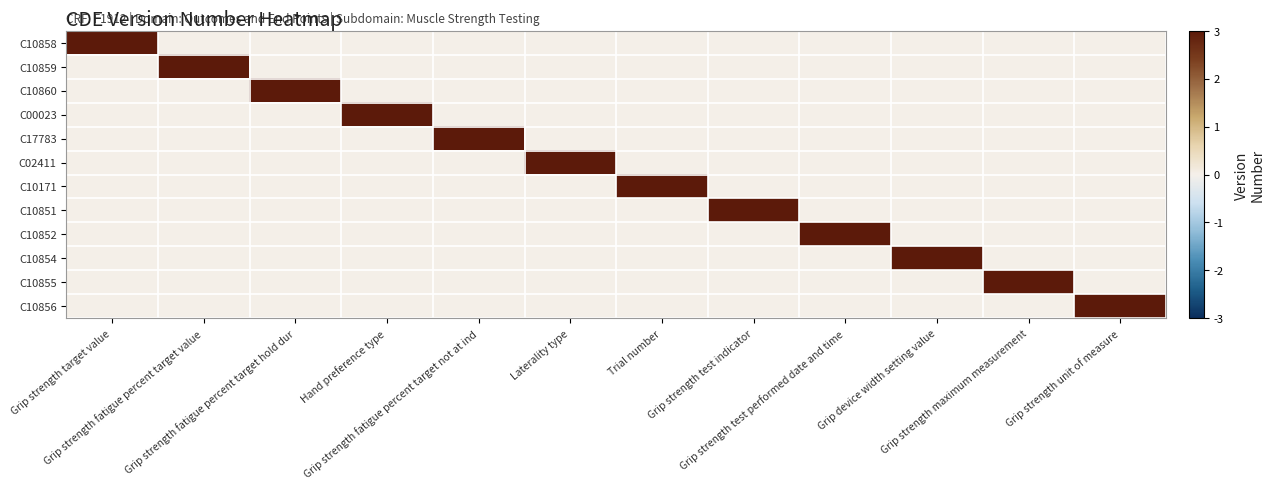

Reading left to right, transcribe all the data shown in this chart.

C10858: Grip strength target value=3	Grip strength fatigue percent target value=0	Grip strength fatigue percent target hold dur=0	Hand preference type=0	Grip strength fatigue percent target not at ind=0	Laterality type=0	Trial number=0	Grip strength test indicator=0	Grip strength test performed date and time=0	Grip device width setting value=0	Grip strength maximum measurement=0	Grip strength unit of measure=0
C10859: Grip strength target value=0	Grip strength fatigue percent target value=3	Grip strength fatigue percent target hold dur=0	Hand preference type=0	Grip strength fatigue percent target not at ind=0	Laterality type=0	Trial number=0	Grip strength test indicator=0	Grip strength test performed date and time=0	Grip device width setting value=0	Grip strength maximum measurement=0	Grip strength unit of measure=0
C10860: Grip strength target value=0	Grip strength fatigue percent target value=0	Grip strength fatigue percent target hold dur=3	Hand preference type=0	Grip strength fatigue percent target not at ind=0	Laterality type=0	Trial number=0	Grip strength test indicator=0	Grip strength test performed date and time=0	Grip device width setting value=0	Grip strength maximum measurement=0	Grip strength unit of measure=0
C00023: Grip strength target value=0	Grip strength fatigue percent target value=0	Grip strength fatigue percent target hold dur=0	Hand preference type=3	Grip strength fatigue percent target not at ind=0	Laterality type=0	Trial number=0	Grip strength test indicator=0	Grip strength test performed date and time=0	Grip device width setting value=0	Grip strength maximum measurement=0	Grip strength unit of measure=0
C17783: Grip strength target value=0	Grip strength fatigue percent target value=0	Grip strength fatigue percent target hold dur=0	Hand preference type=0	Grip strength fatigue percent target not at ind=3	Laterality type=0	Trial number=0	Grip strength test indicator=0	Grip strength test performed date and time=0	Grip device width setting value=0	Grip strength maximum measurement=0	Grip strength unit of measure=0
C02411: Grip strength target value=0	Grip strength fatigue percent target value=0	Grip strength fatigue percent target hold dur=0	Hand preference type=0	Grip strength fatigue percent target not at ind=0	Laterality type=3	Trial number=0	Grip strength test indicator=0	Grip strength test performed date and time=0	Grip device width setting value=0	Grip strength maximum measurement=0	Grip strength unit of measure=0
C10171: Grip strength target value=0	Grip strength fatigue percent target value=0	Grip strength fatigue percent target hold dur=0	Hand preference type=0	Grip strength fatigue percent target not at ind=0	Laterality type=0	Trial number=3	Grip strength test indicator=0	Grip strength test performed date and time=0	Grip device width setting value=0	Grip strength maximum measurement=0	Grip strength unit of measure=0
C10851: Grip strength target value=0	Grip strength fatigue percent target value=0	Grip strength fatigue percent target hold dur=0	Hand preference type=0	Grip strength fatigue percent target not at ind=0	Laterality type=0	Trial number=0	Grip strength test indicator=3	Grip strength test performed date and time=0	Grip device width setting value=0	Grip strength maximum measurement=0	Grip strength unit of measure=0
C10852: Grip strength target value=0	Grip strength fatigue percent target value=0	Grip strength fatigue percent target hold dur=0	Hand preference type=0	Grip strength fatigue percent target not at ind=0	Laterality type=0	Trial number=0	Grip strength test indicator=0	Grip strength test performed date and time=3	Grip device width setting value=0	Grip strength maximum measurement=0	Grip strength unit of measure=0
C10854: Grip strength target value=0	Grip strength fatigue percent target value=0	Grip strength fatigue percent target hold dur=0	Hand preference type=0	Grip strength fatigue percent target not at ind=0	Laterality type=0	Trial number=0	Grip strength test indicator=0	Grip strength test performed date and time=0	Grip device width setting value=3	Grip strength maximum measurement=0	Grip strength unit of measure=0
C10855: Grip strength target value=0	Grip strength fatigue percent target value=0	Grip strength fatigue percent target hold dur=0	Hand preference type=0	Grip strength fatigue percent target not at ind=0	Laterality type=0	Trial number=0	Grip strength test indicator=0	Grip strength test performed date and time=0	Grip device width setting value=0	Grip strength maximum measurement=3	Grip strength unit of measure=0
C10856: Grip strength target value=0	Grip strength fatigue percent target value=0	Grip strength fatigue percent target hold dur=0	Hand preference type=0	Grip strength fatigue percent target not at ind=0	Laterality type=0	Trial number=0	Grip strength test indicator=0	Grip strength test performed date and time=0	Grip device width setting value=0	Grip strength maximum measurement=0	Grip strength unit of measure=3